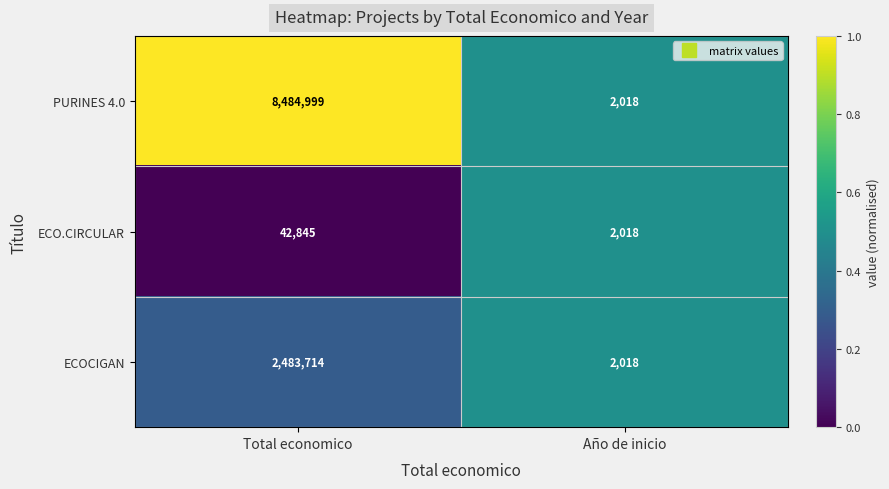

Which series changed the most between Total economico and Año de inicio?

PURINES 4.0